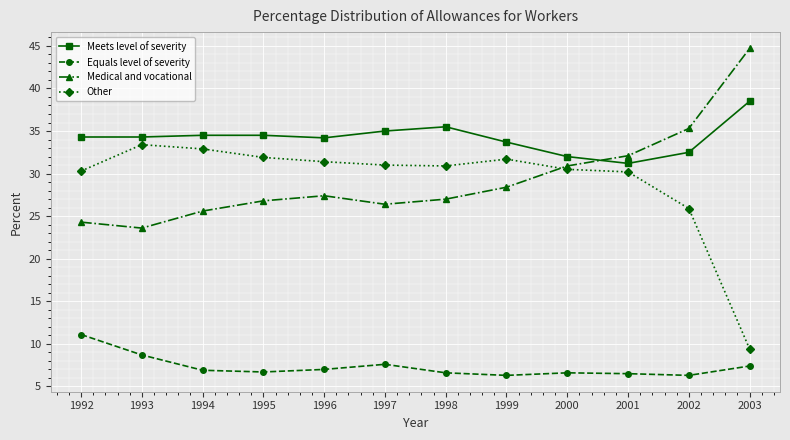

What is the total value across all series at 1993?

100.0